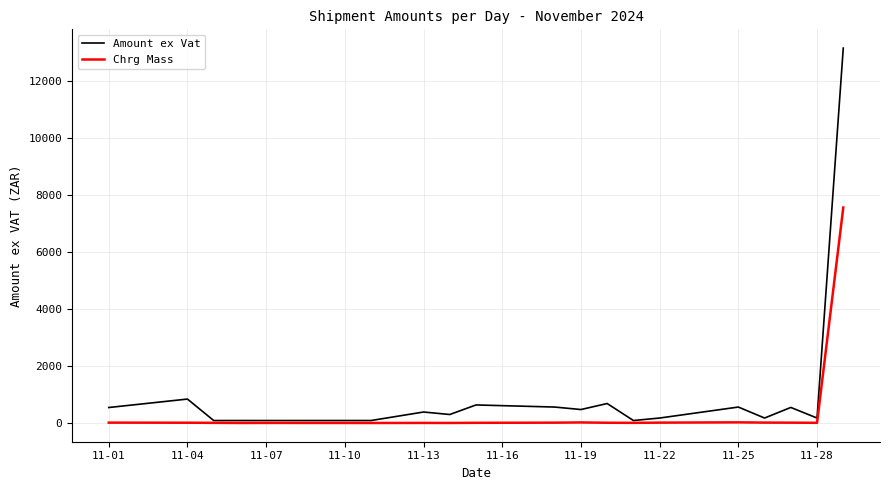

Which series has the largest total across all categories?

Amount ex Vat